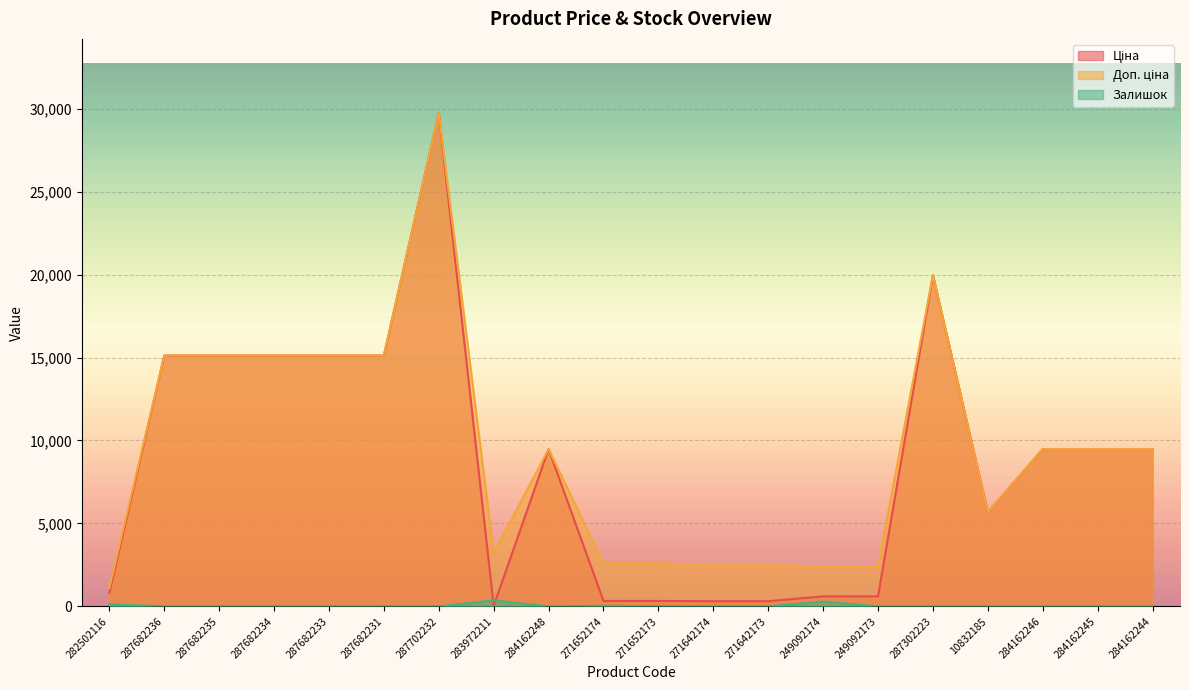

Reading left to right, extract all data points from this chart.

Ціна: 818.5	15120.0	15120.0	15120.0	15120.0	15120.0	29747.2	32.0	9480.1	324.8	324.8	310.3	310.3	603.7	603.7	19964.2	5673.8	9480.1	9480.1	9480.1
Доп. ціна: 1109.2	15120.0	15120.0	15120.0	15120.0	15120.0	29747.2	3205.0	9480.1	2598.3	2598.3	2482.4	2482.4	2414.8	2414.8	19964.2	5673.8	9480.1	9480.1	9480.1
Залишок: 125.0	0.0	0.0	0.0	0.0	0.0	0.0	360.0	0.0	32.0	12.0	9.0	7.0	286.0	0.0	7.0	2.0	0.0	8.0	2.0